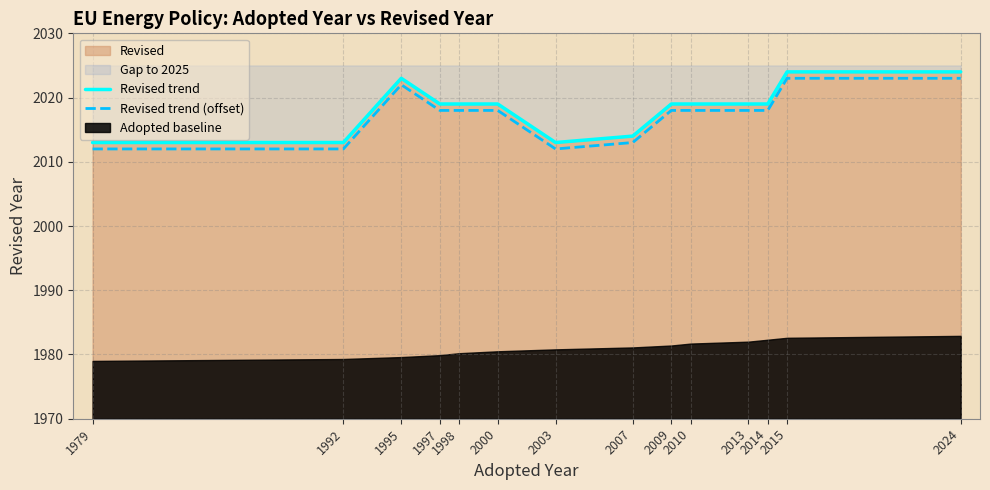

Reading left to right, extract all data points from this chart.

Revised trend: 2013	2013	2023	2019	2019	2019	2013	2014	2019	2019	2019	2019	2024	2024
Revised trend (offset): 2012	2012	2022	2018	2018	2018	2012	2013	2018	2018	2018	2018	2023	2023